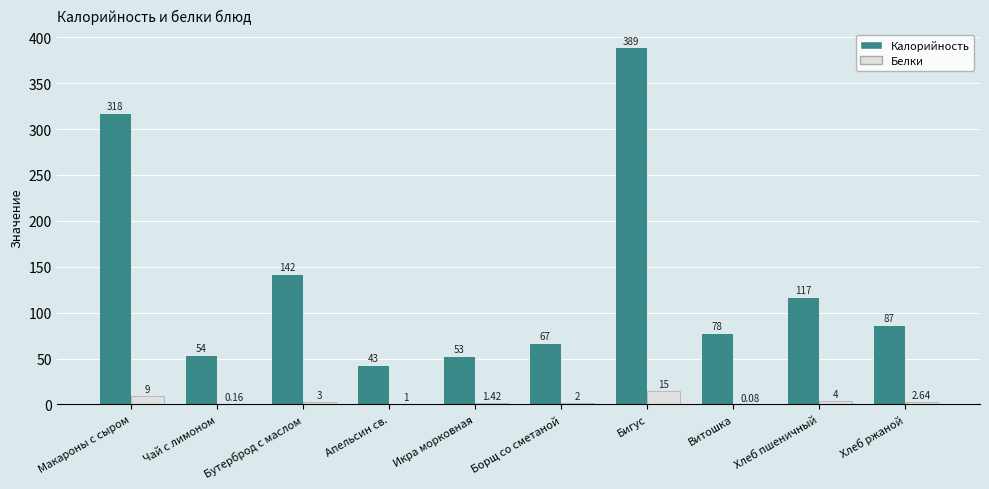

Between Витошка and Хлеб пшеничный, which series saw the biggest shift?

Калорийность